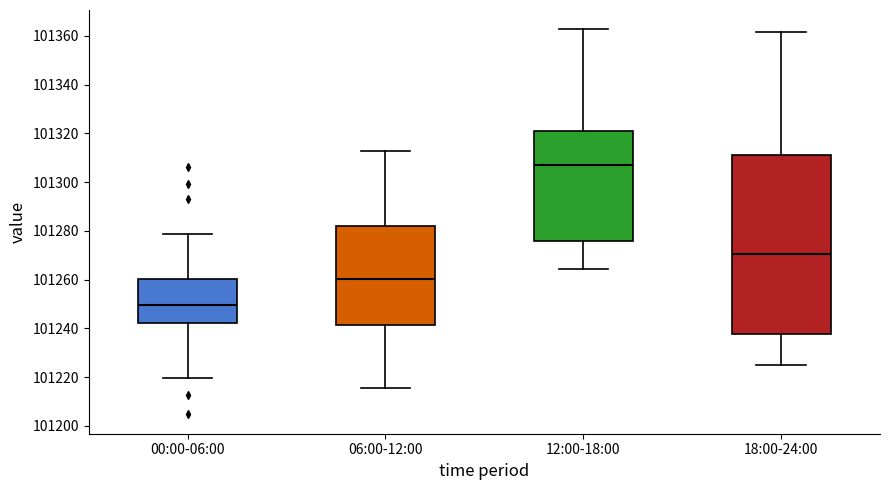

Where is the lower edge of the box for 12:00-18:00 on the y-axis? The values are not printed on the chart, so give them approximately, as read against the axis.

101276